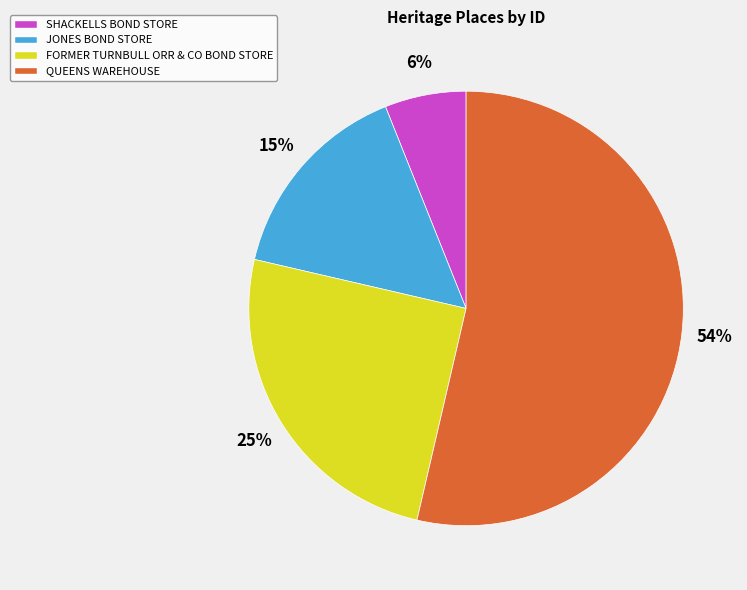

Combined, do QUEENS WAREHOUSE and JONES BOND STORE account for over 50%?

Yes